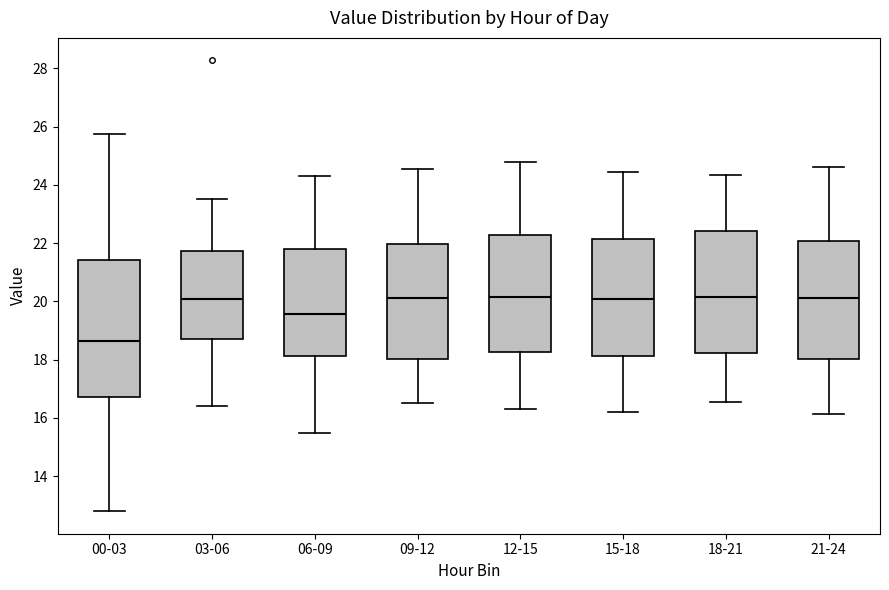

Comparing the boxes themselves (not the whiskers), which one is the tallest?

00-03